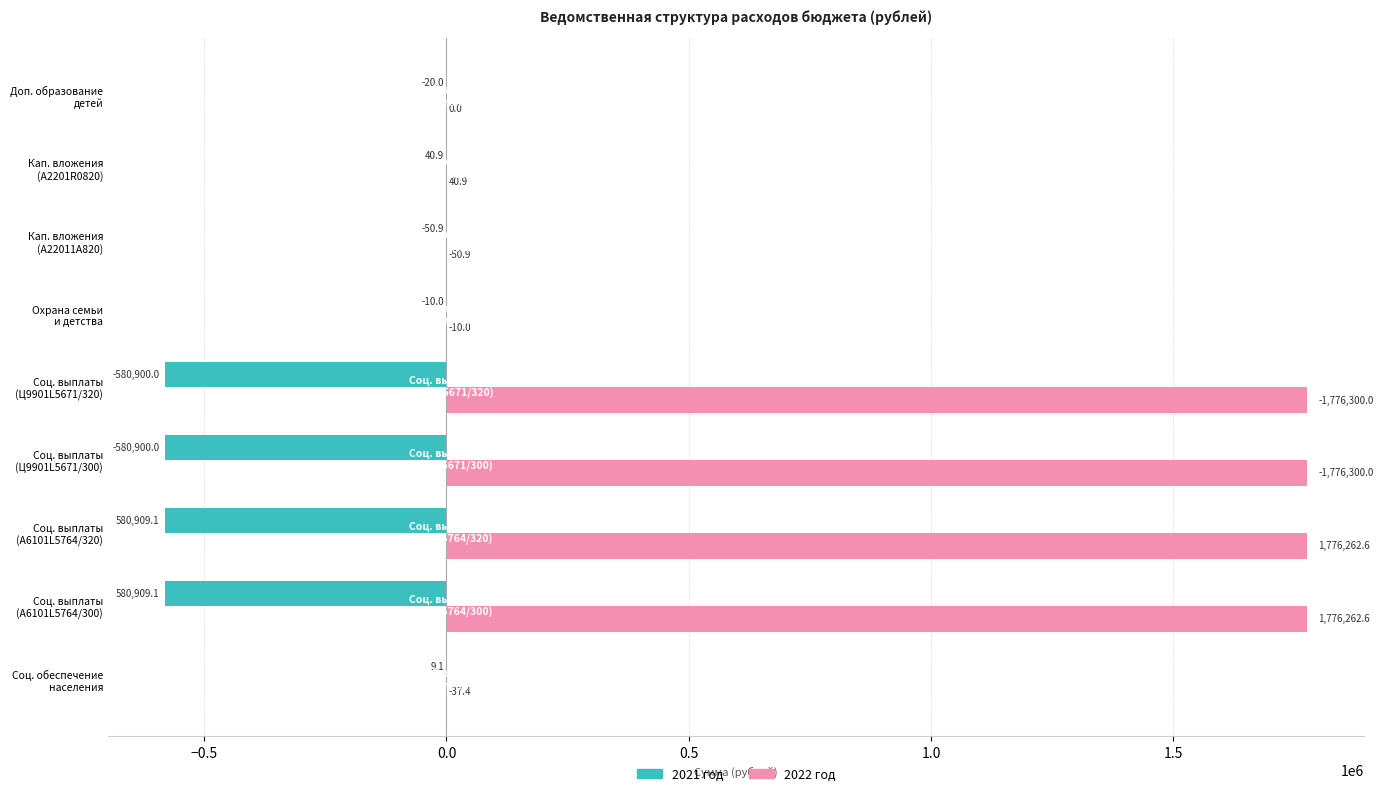

What is the greatest value displayed?

1776300.0